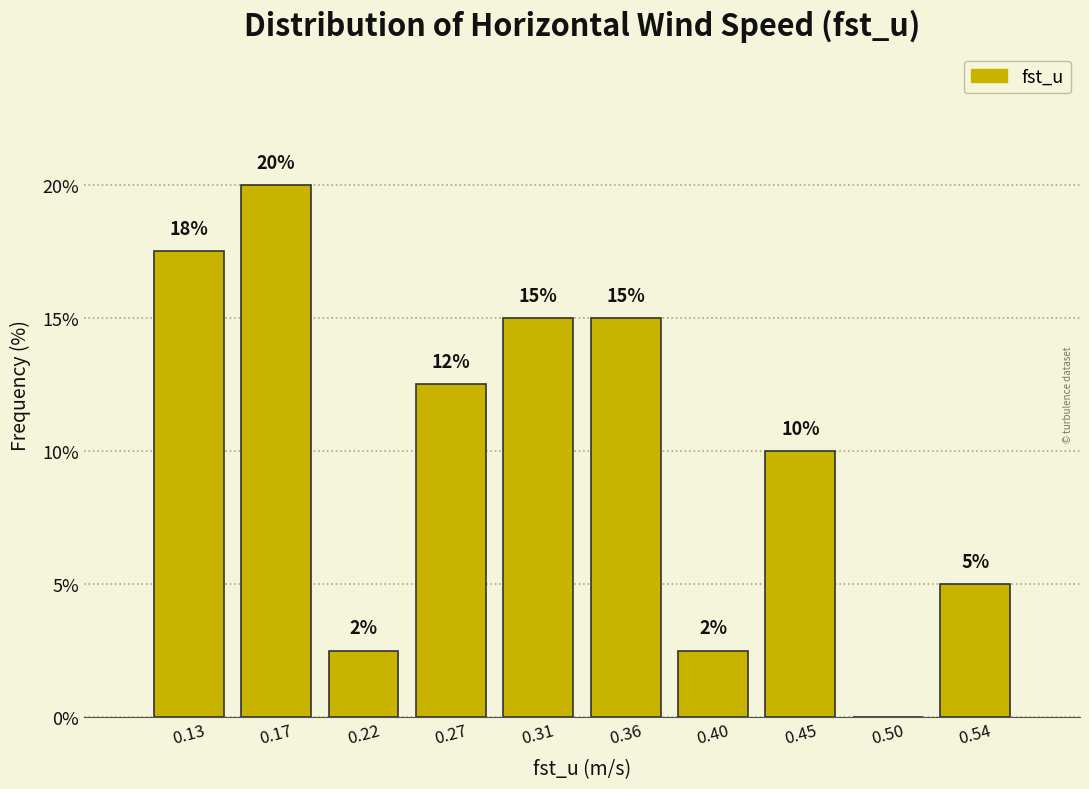

Which range on the x-axis has the tallest bar?

0.150 to 0.195